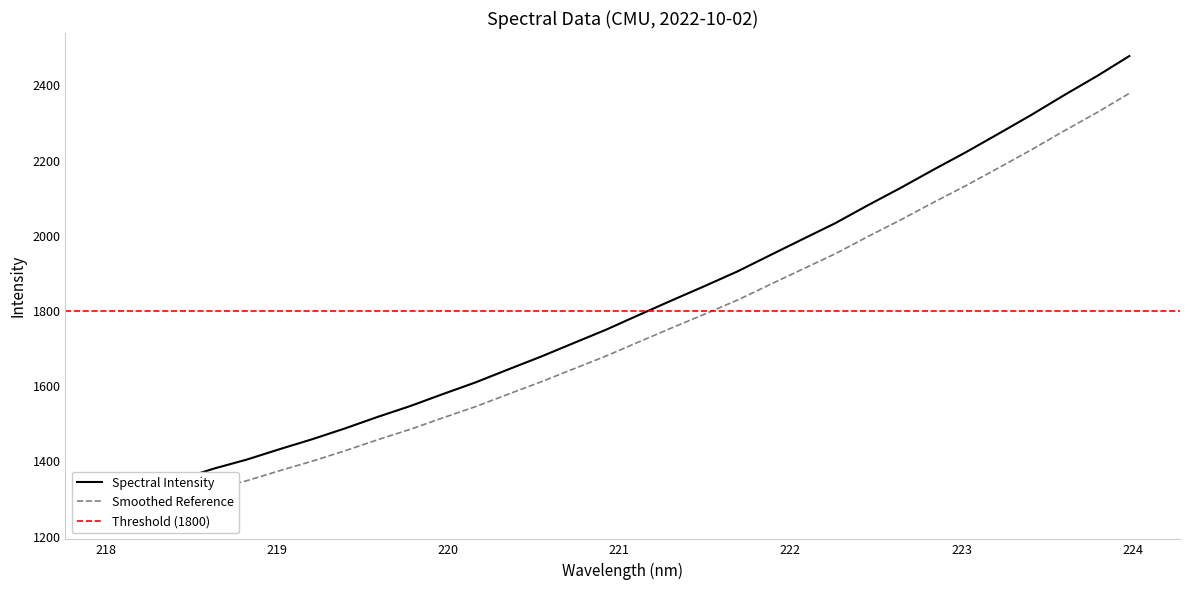

List the labels in order of value, smallest first.

218.0596, 218.2508, 218.442, 218.6332, 218.8244, 219.0156, 219.2067, 219.3979, 219.589, 219.7801, 219.9712, 220.1623, 220.3533, 220.5444, 220.7354, 220.9264, 221.1174, 221.3083, 221.4993, 221.6902, 221.8812, 222.0721, 222.263, 222.4538, 222.6447, 222.8355, 223.0264, 223.2172, 223.408, 223.5987, 223.7895, 223.9802